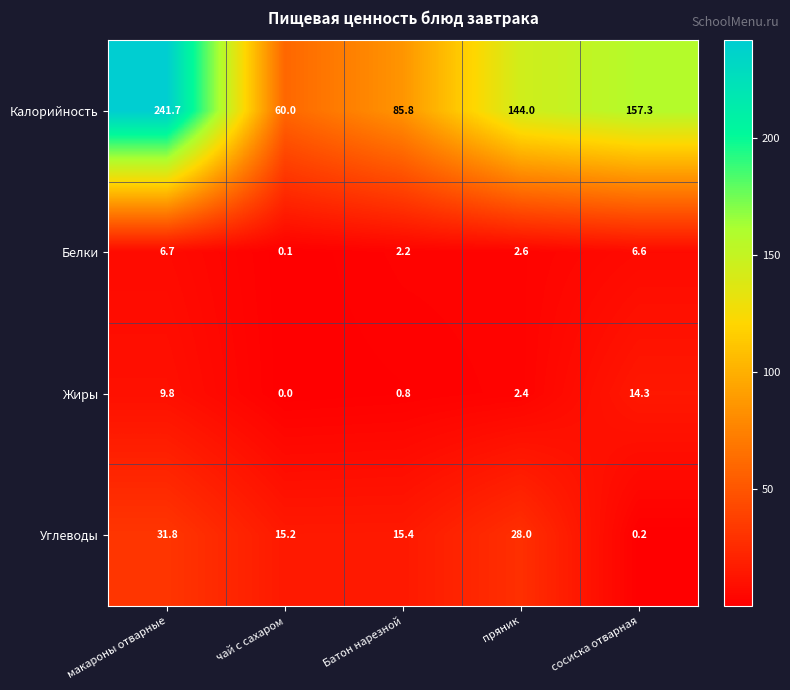

What is the sum of the Жиры values at сосиска отварная and пряник?

16.7